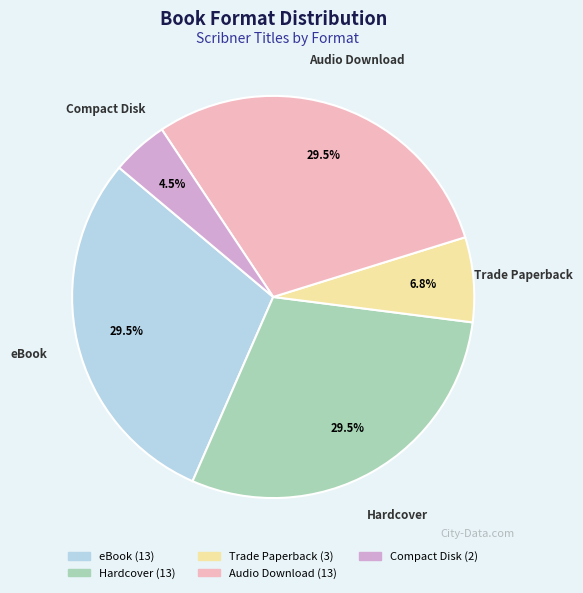

Which category has the smallest portion of the pie?

Compact Disk